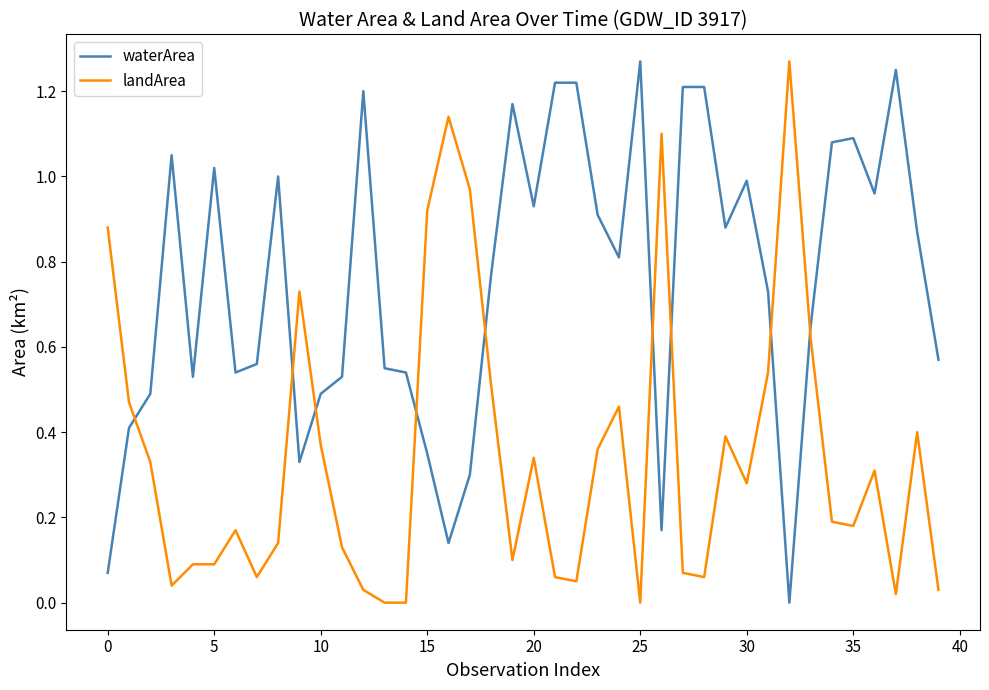

At how many categories does at least one series exceed 0?

40